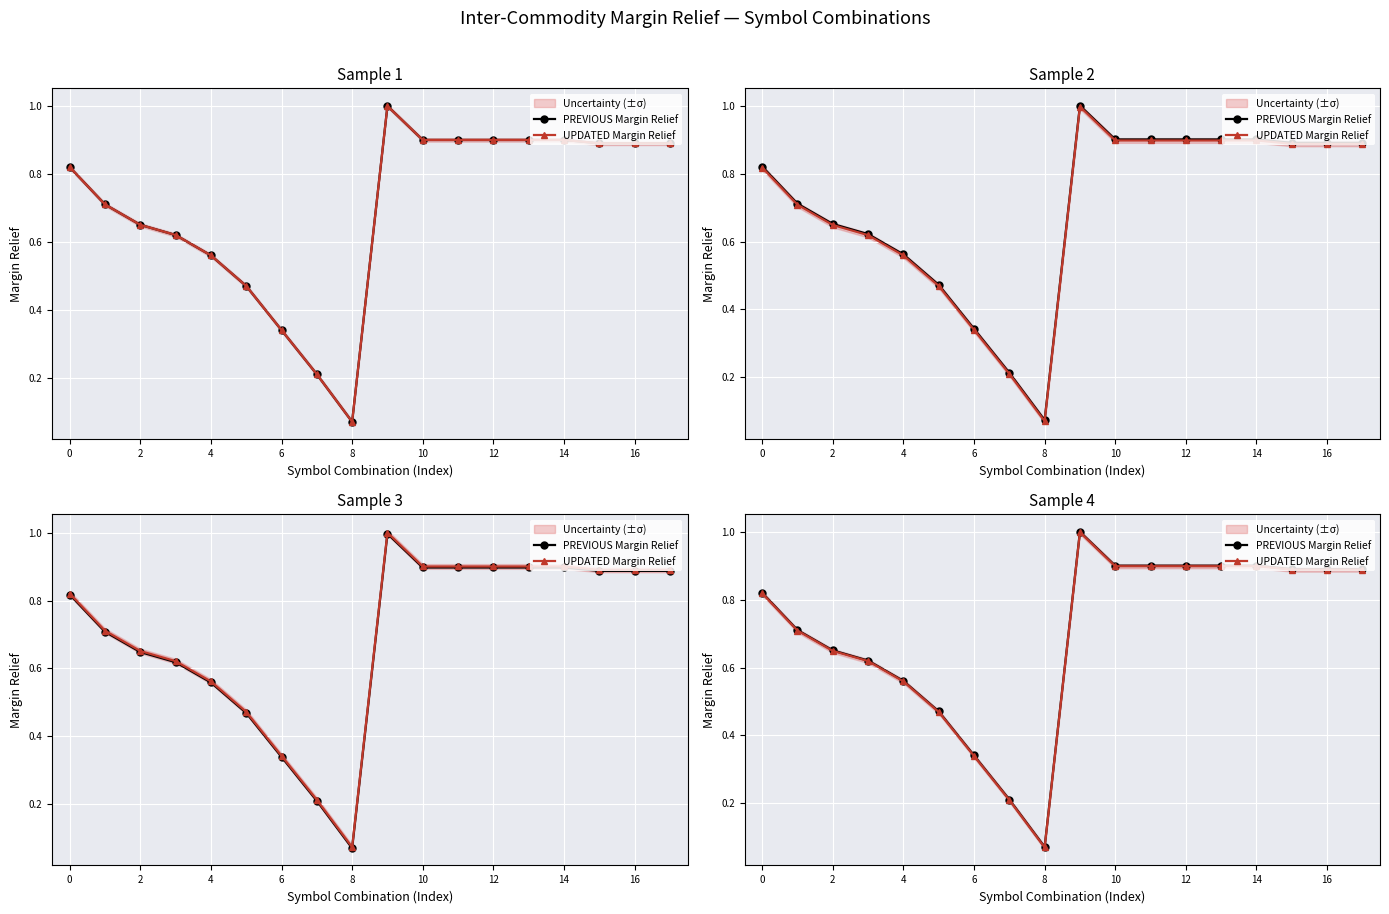

In PREVIOUS Margin Relief, how many points are lower than both neighbors (excluding endpoints)?

1